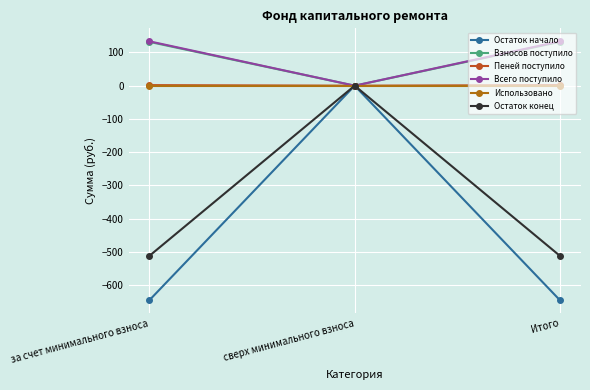

Reading right to left, what are all the values shown in this chart?

Остаток начало: Итого=-645.9	сверх минимального взноса=0.0	за счет минимального взноса=-645.9
Взносов поступило: Итого=131.9	сверх минимального взноса=0.0	за счет минимального взноса=131.9
Пеней поступило: Итого=1.7	сверх минимального взноса=0.0	за счет минимального взноса=1.7
Всего поступило: Итого=133.6	сверх минимального взноса=0.0	за счет минимального взноса=133.6
Использовано: Итого=0.0	сверх минимального взноса=0.0	за счет минимального взноса=0.0
Остаток конец: Итого=-512.3	сверх минимального взноса=0.0	за счет минимального взноса=-512.3